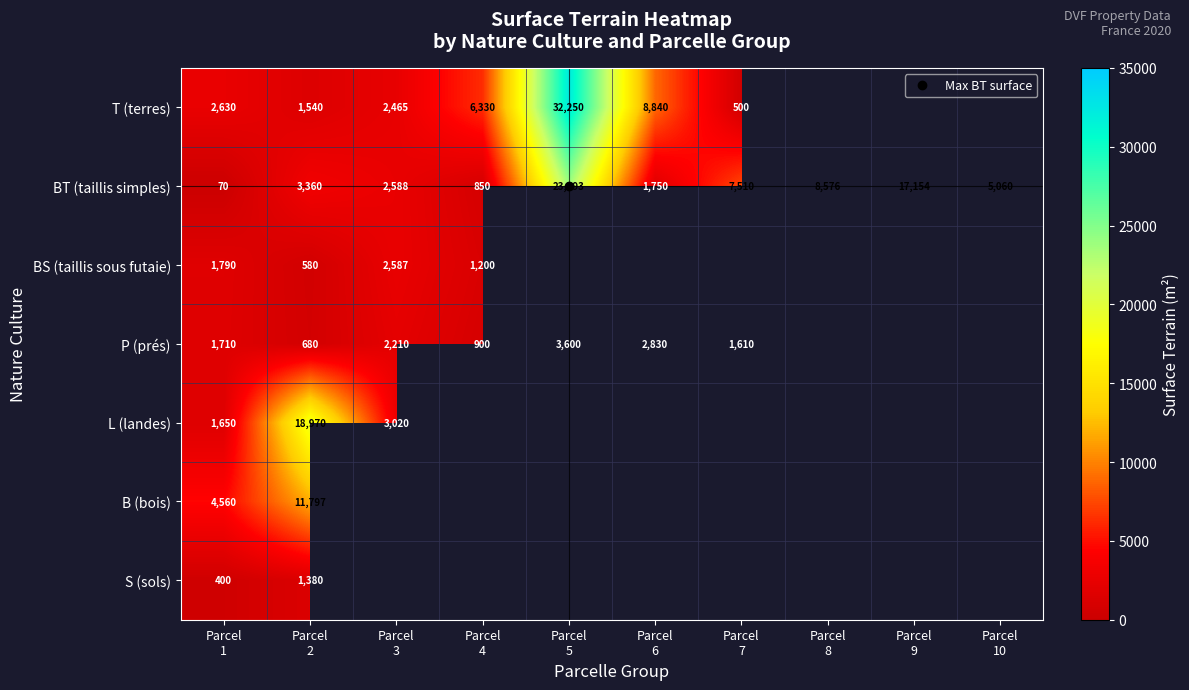

At which category does the chart reach its peak across all series?

Parcel
5